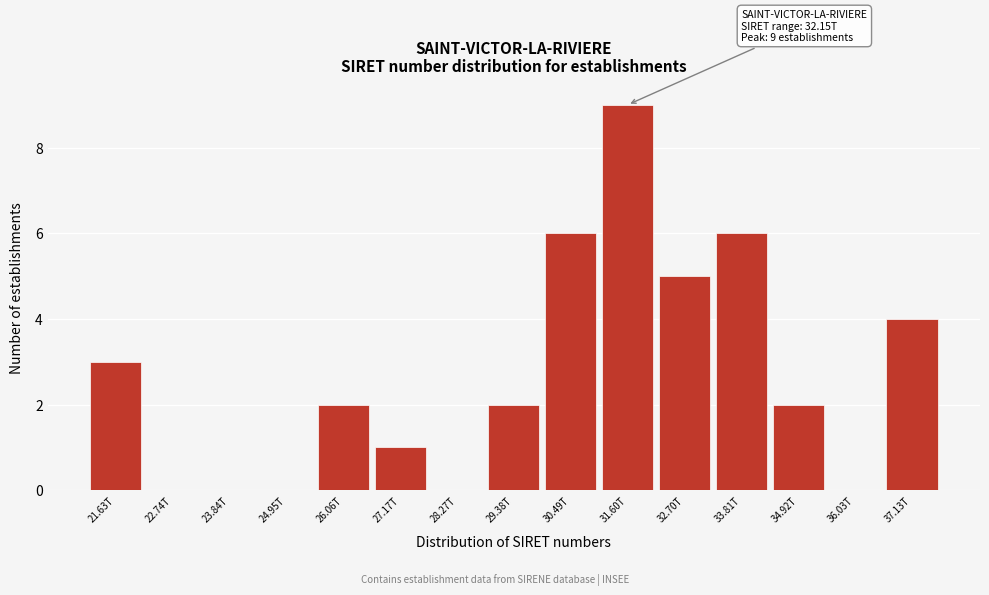

Reading left to right, transcribe all the data shown in this chart.

21.63T=3	22.74T=0	23.84T=0	24.95T=0	26.06T=2	27.17T=1	28.27T=0	29.38T=2	30.49T=6	31.60T=9	32.70T=5	33.81T=6	34.92T=2	36.03T=0	37.13T=4